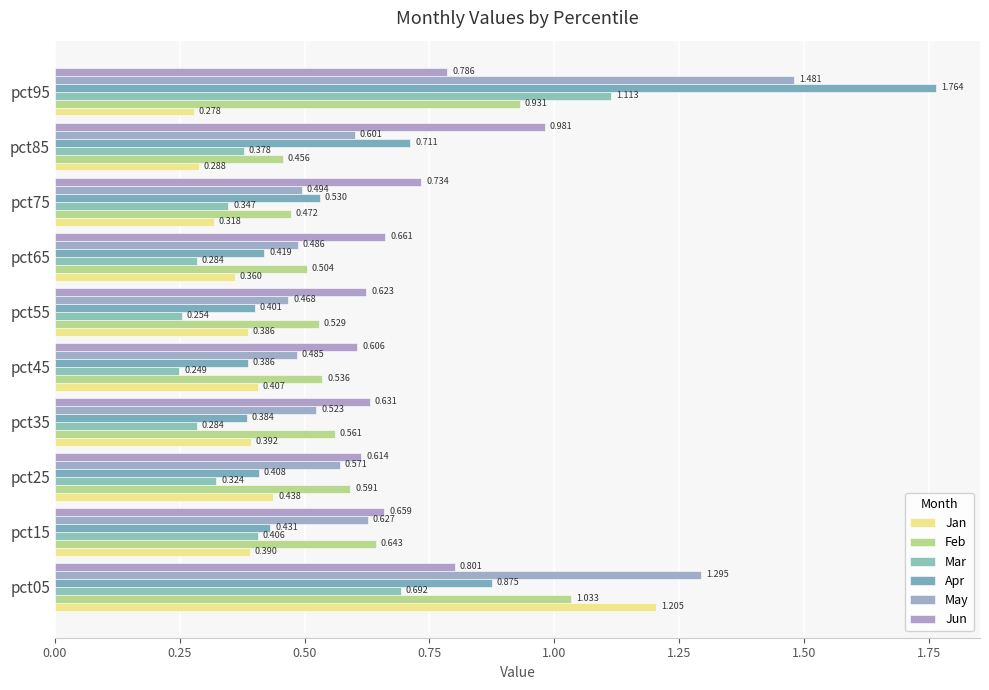

Are the bars grouped side by side (vs. stacked)?

Yes